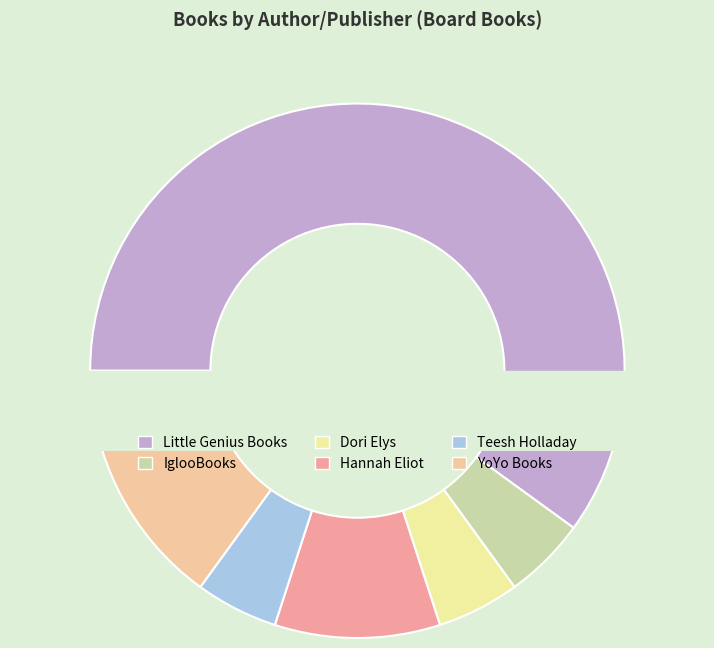

Is Little Genius Books the majority of the pie?

Yes